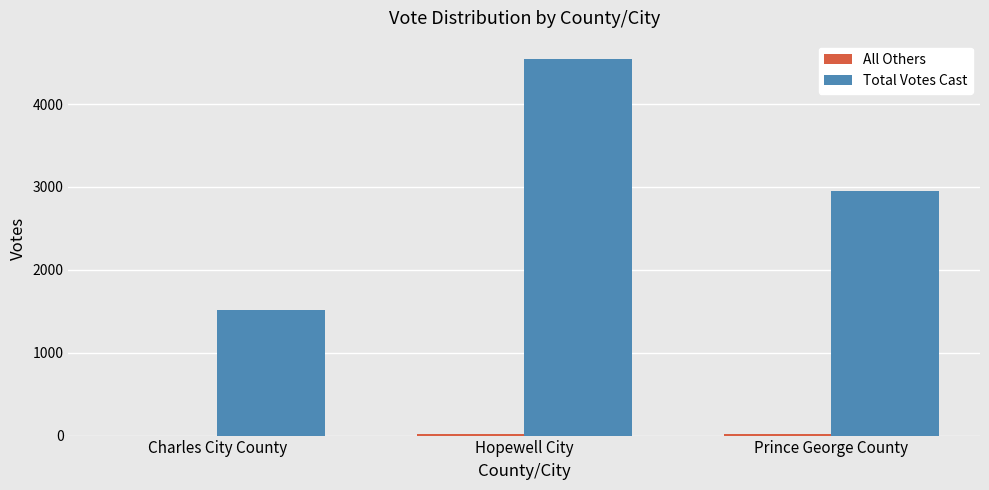

Does the chart contain stacked bars?

No